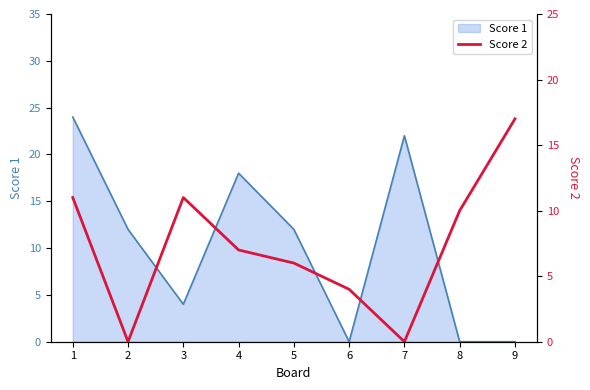

Does the chart have visible grid lines?

No